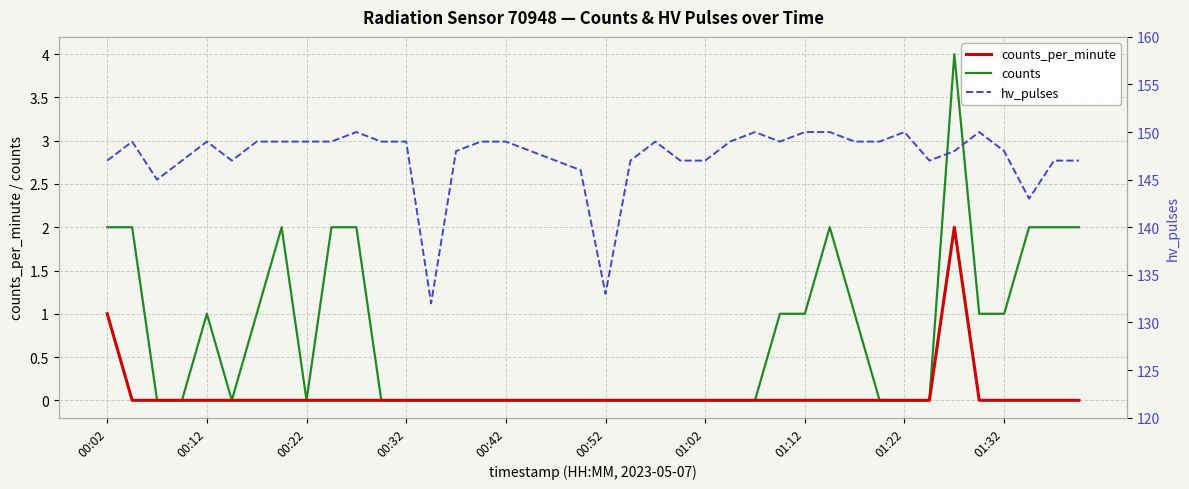

How many data points in counts are above 0?

17